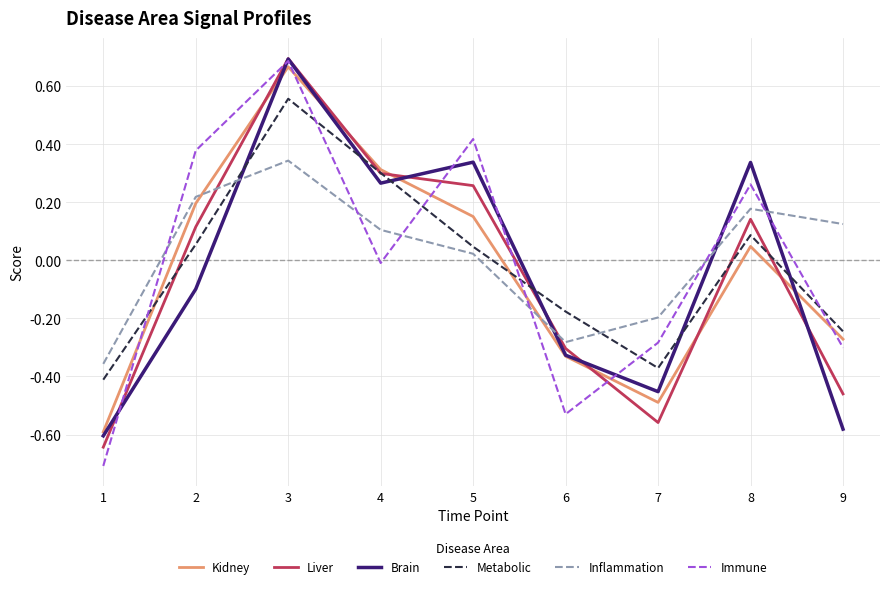

Where do Inflammation and Kidney first cross each other?

2 and 3